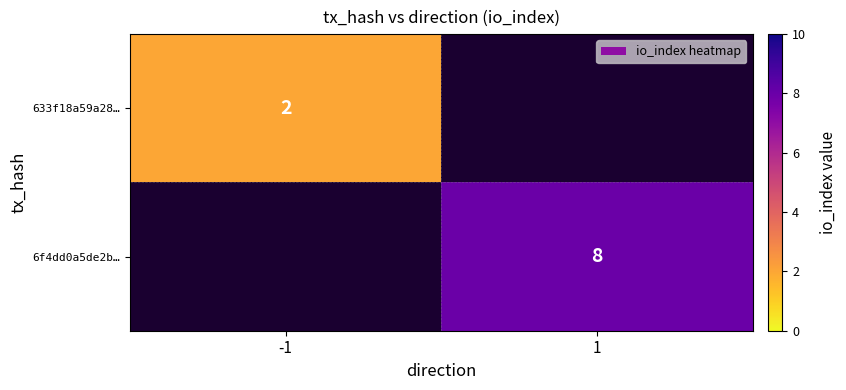

The value of 633f18a59a28… at -1 is 2. True or false?

True